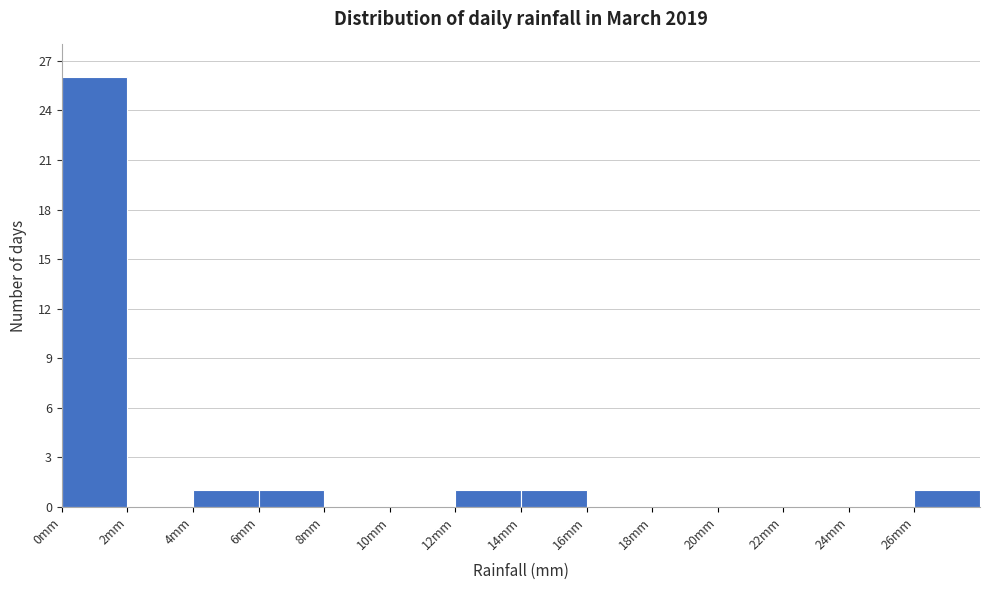

Reading left to right, transcribe this chart: for each bar, give the range it covers on the x-axis and its height. The values are not printed on the chart, so give them approximately, as read against the axis.

0 to 2: 26
2 to 4: 0
4 to 6: 1
6 to 8: 1
8 to 10: 0
10 to 12: 0
12 to 14: 1
14 to 16: 1
16 to 18: 0
18 to 20: 0
20 to 22: 0
22 to 24: 0
24 to 26: 0
26 to 28: 1